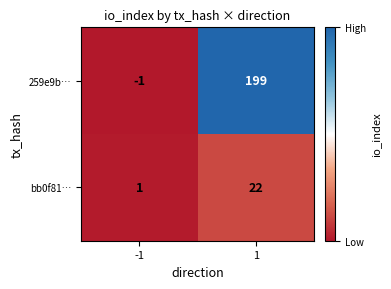

What is the sum of the 259e9b… values at 1 and -1?

198